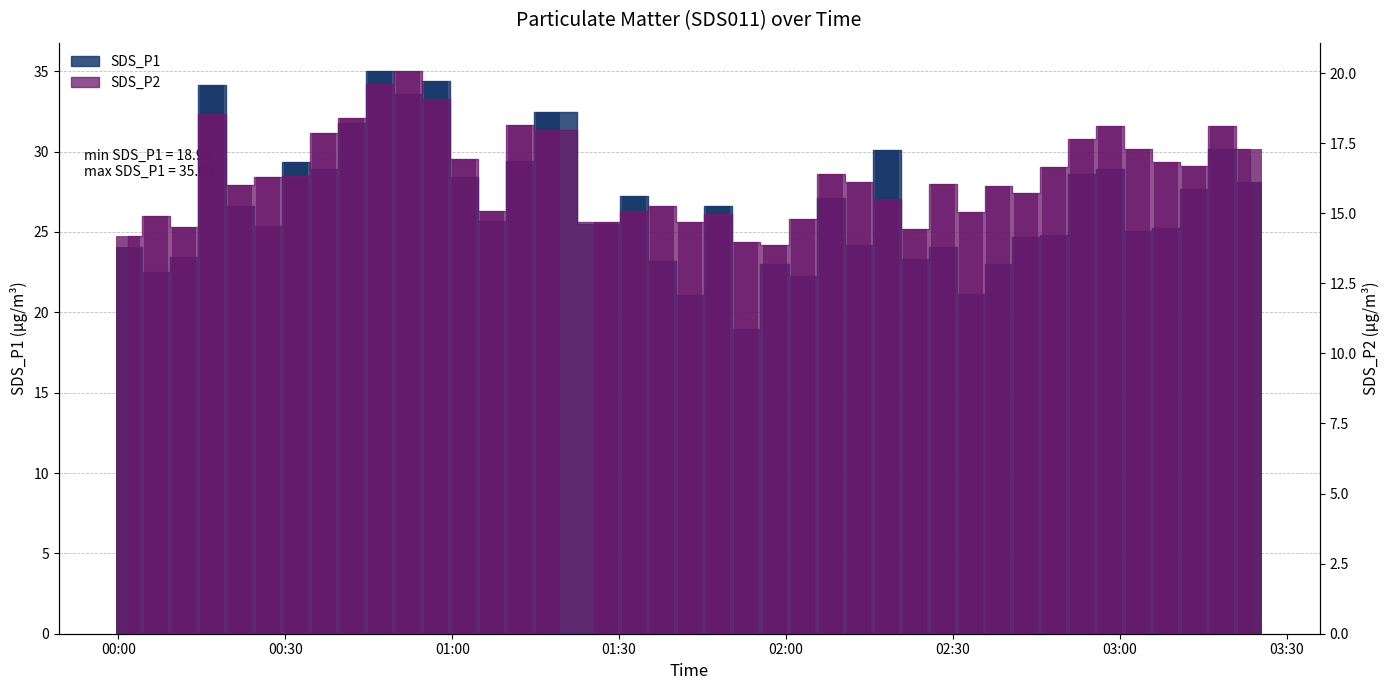

What is the label of the 2nd bar from the left?

2022/03/01 00:06:46